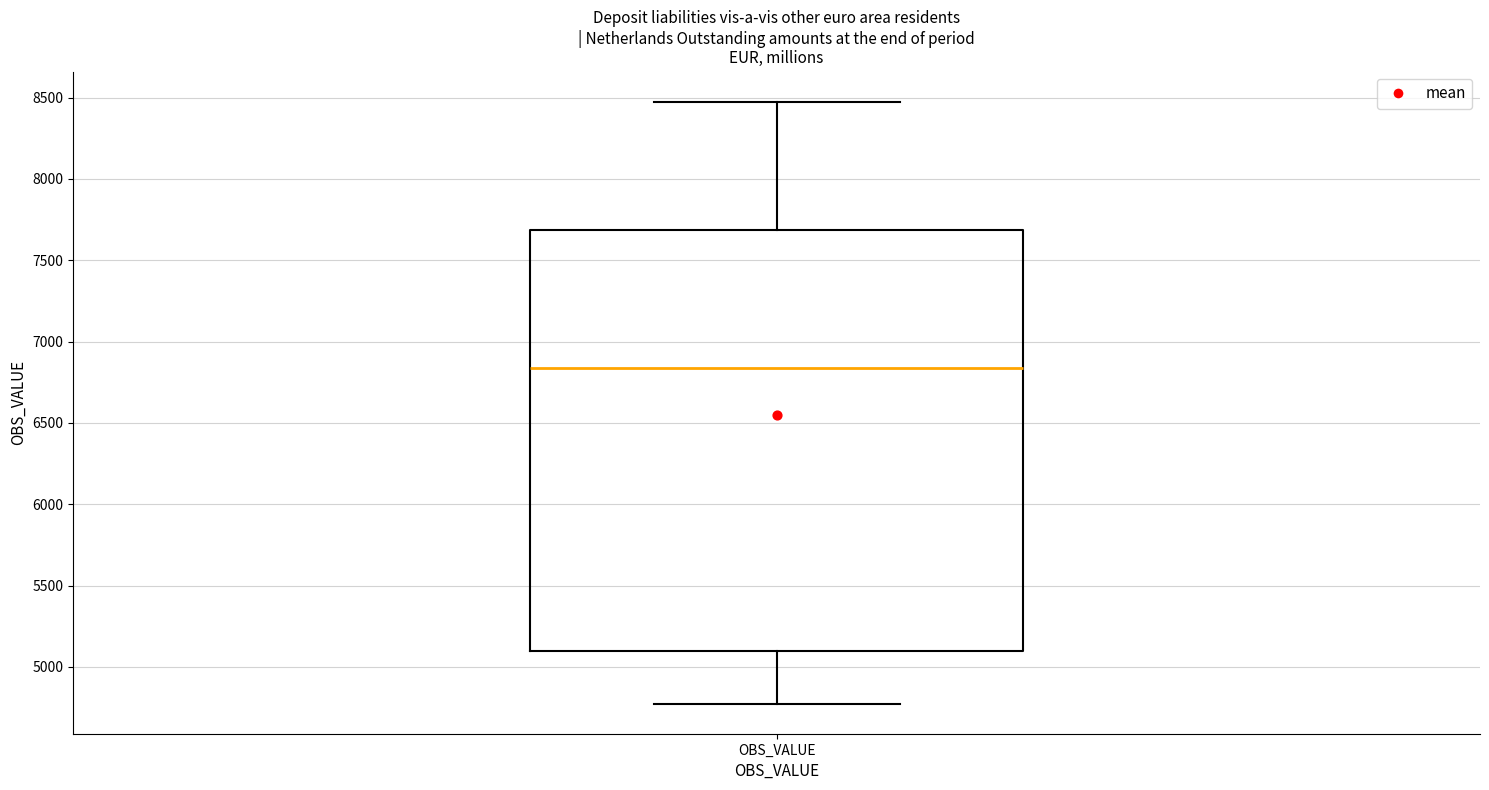

Read this box plot against the y-axis: the position of the median line, the range covered by the box, and the ends of both whiskers. The values are not printed on the chart, so give them approximately, as read against the axis.

median 6850, box 5100 to 7700, whiskers 4750 to 8450